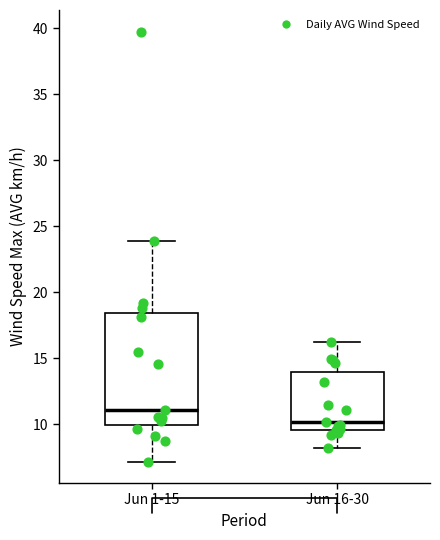

Which box's median line is the highest?

Jun 1-15